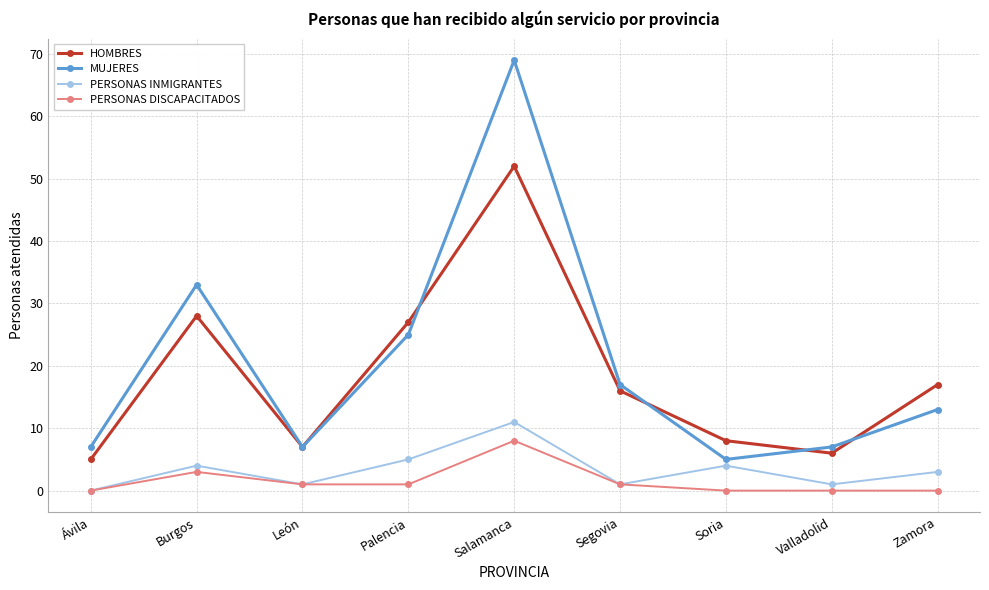

Reading right to left, extract all data points from this chart.

HOMBRES: 17	6	8	16	52	27	7	28	5
MUJERES: 13	7	5	17	69	25	7	33	7
PERSONAS INMIGRANTES: 3	1	4	1	11	5	1	4	0
PERSONAS DISCAPACITADOS: 0	0	0	1	8	1	1	3	0